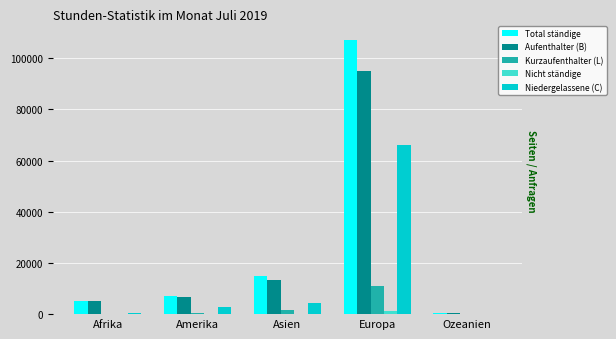

Which series changed the most between Afrika and Amerika?

Niedergelassene (C)